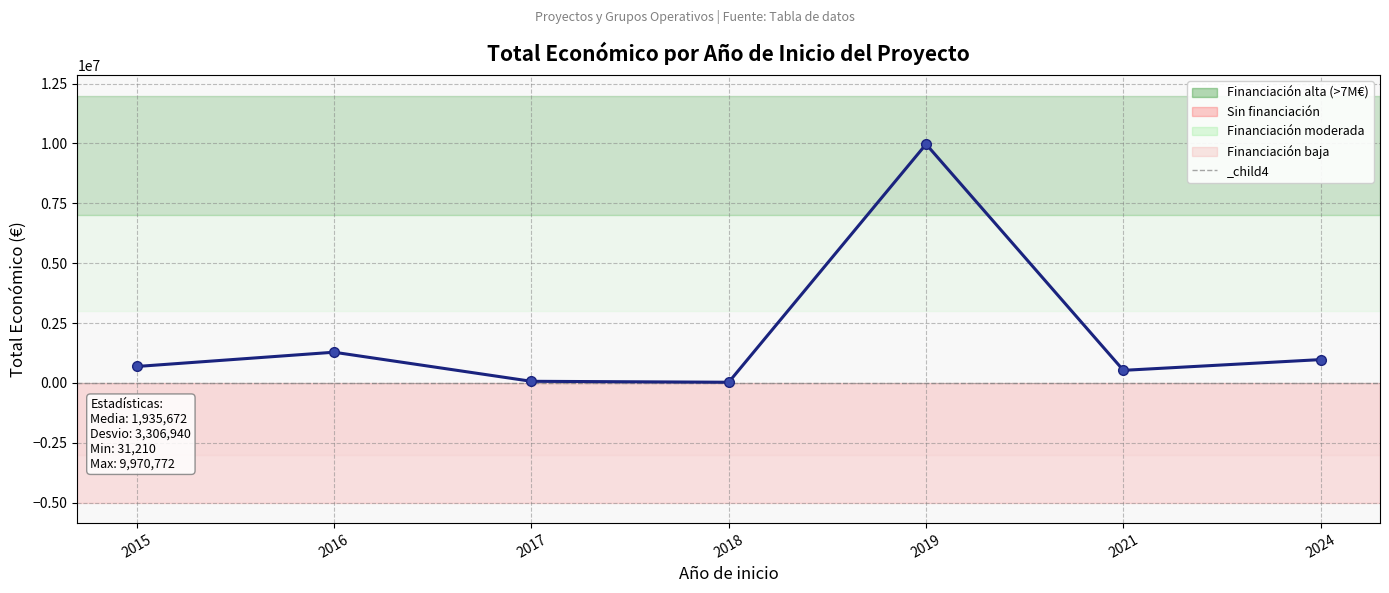

True or false: the data has more than 0 interior local peaks.

True